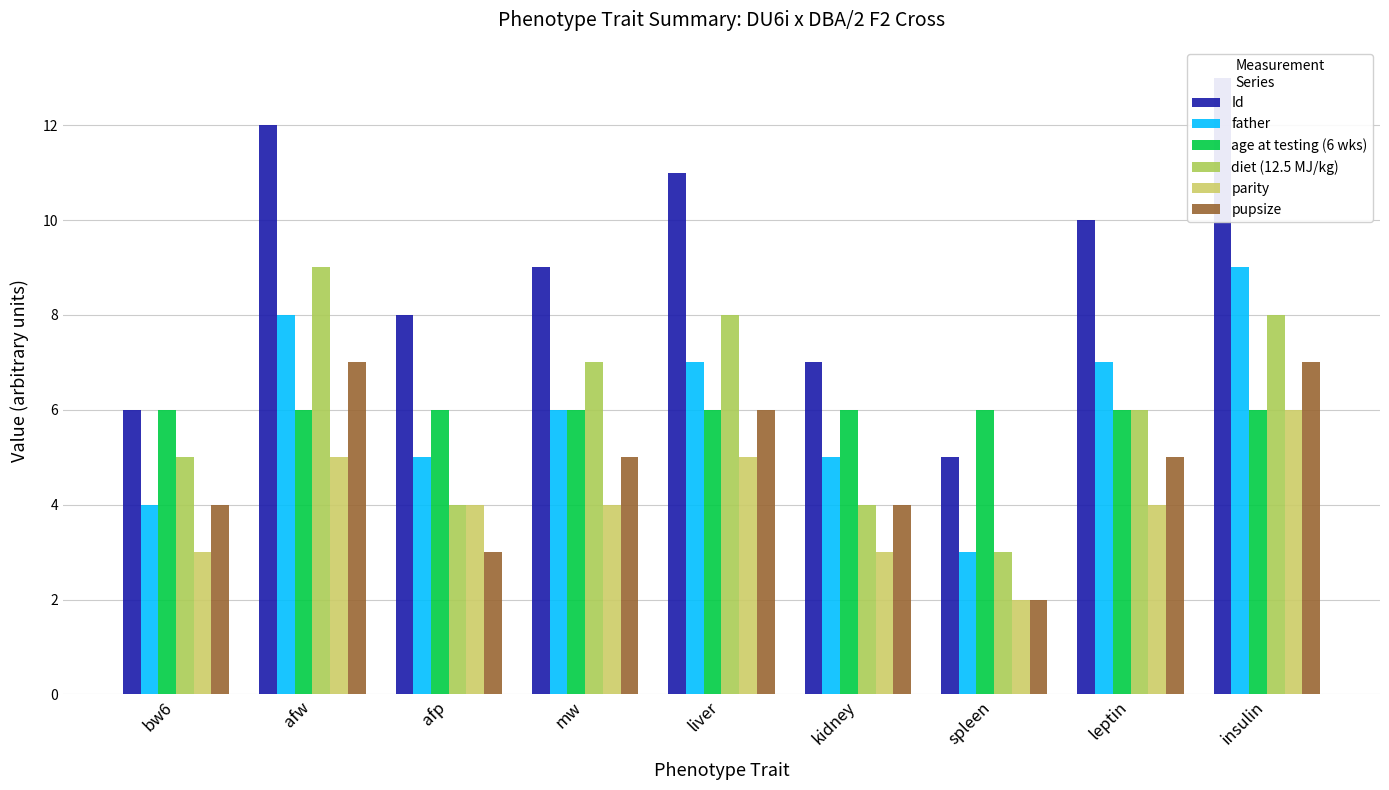

What is the maximum value shown in the chart?

13